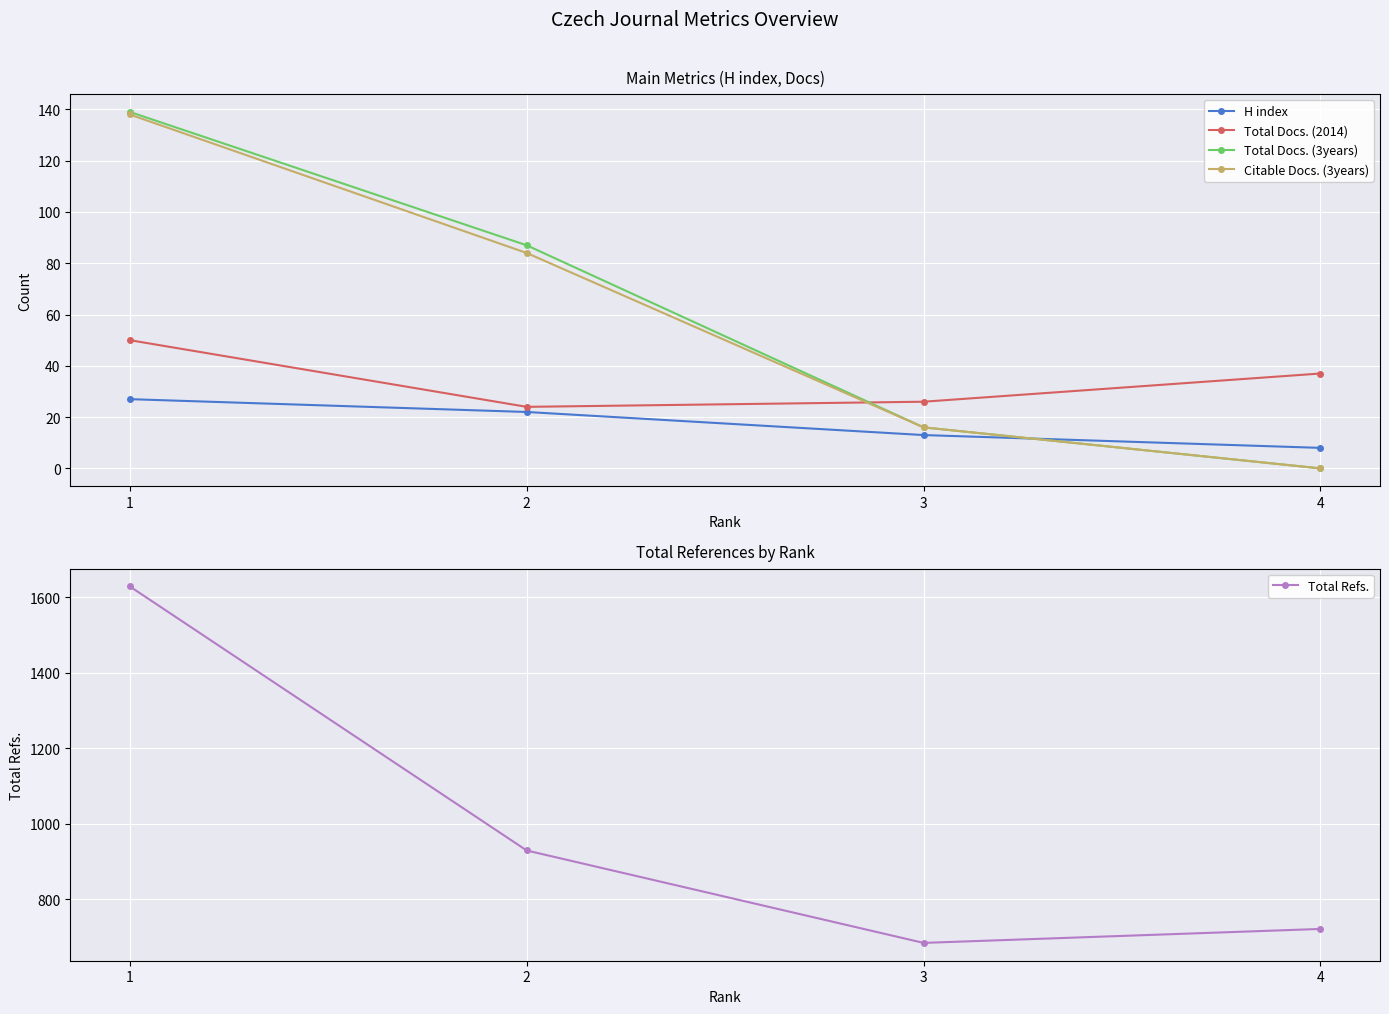

At which label does Citable Docs. (3years) reach its peak?

1